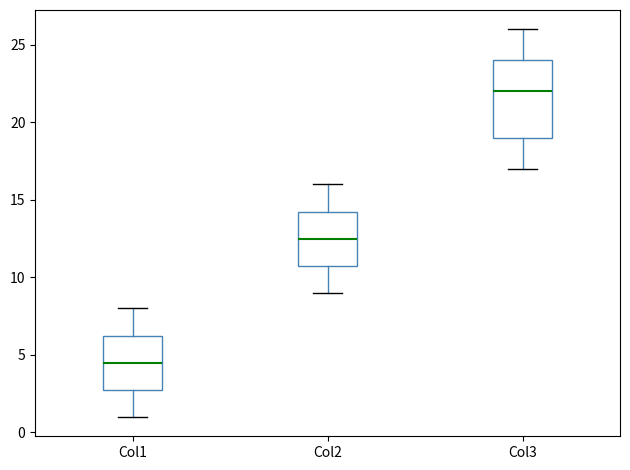

Which box's median line is the highest?

Col3